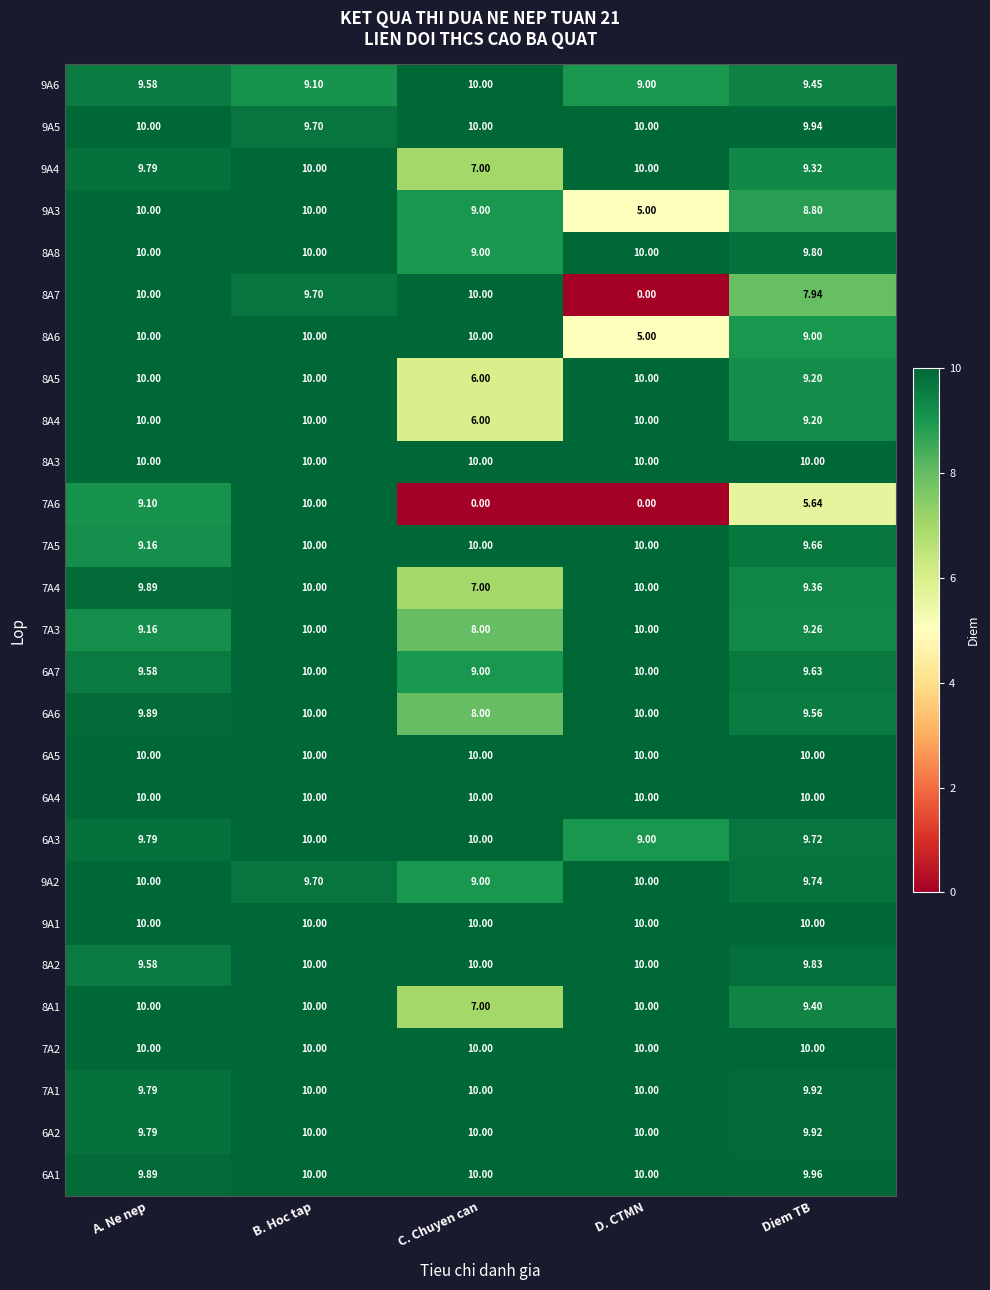

Which category has the lowest value in the 6A6 series?

C. Chuyen can